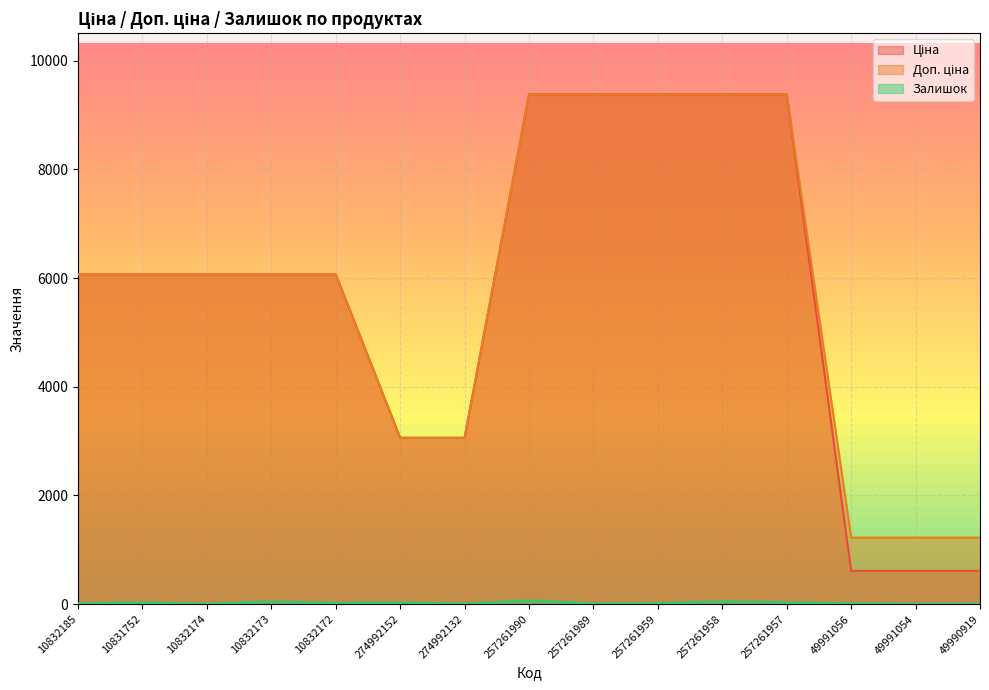

Reading left to right, transcribe all the data shown in this chart.

Ціна: 6067.2	6067.2	6067.2	6067.2	6067.2	3059.7	3059.7	9379.3	9379.3	9379.3	9379.3	9379.3	612.6	612.6	612.6
Доп. ціна: 6067.2	6067.2	6067.2	6067.2	6067.2	3060.0	3060.0	9379.3	9379.3	9379.3	9379.3	9379.3	1225.0	1225.0	1225.0
Залишок: 13.0	32.0	6.0	49.0	22.0	31.0	9.0	70.0	9.0	18.0	51.0	33.0	14.0	4.0	3.0